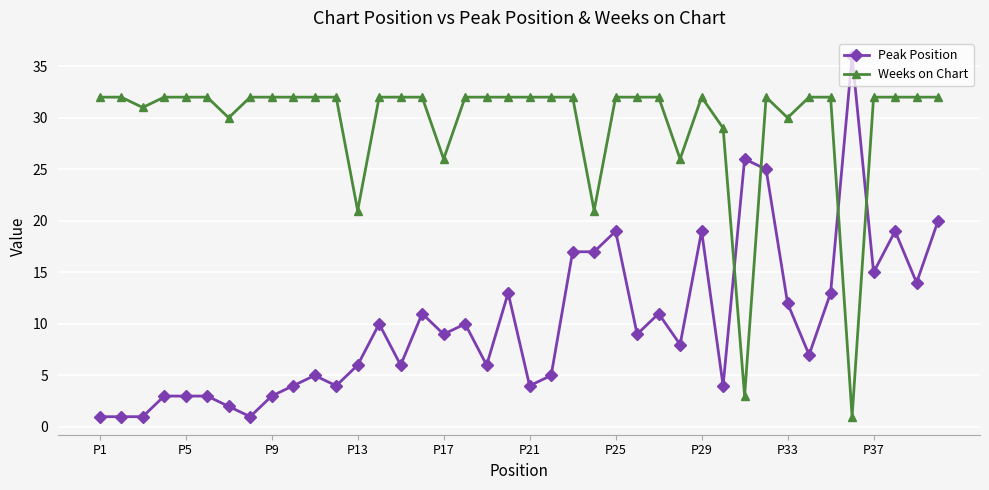

Rank the series by their average value, from lowest to highest.

Peak Position, Weeks on Chart